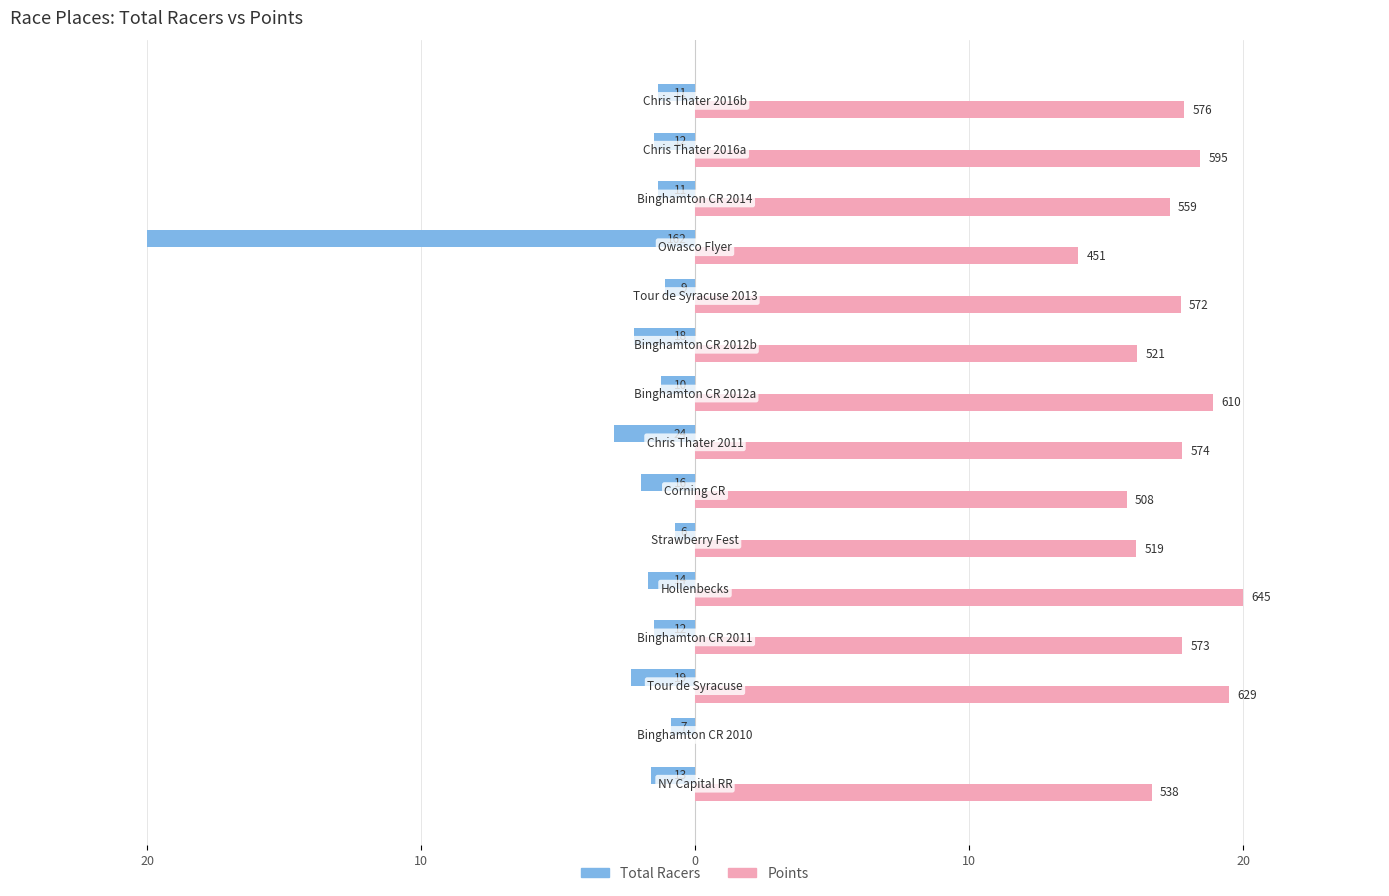

How many groups of bars are there?

15